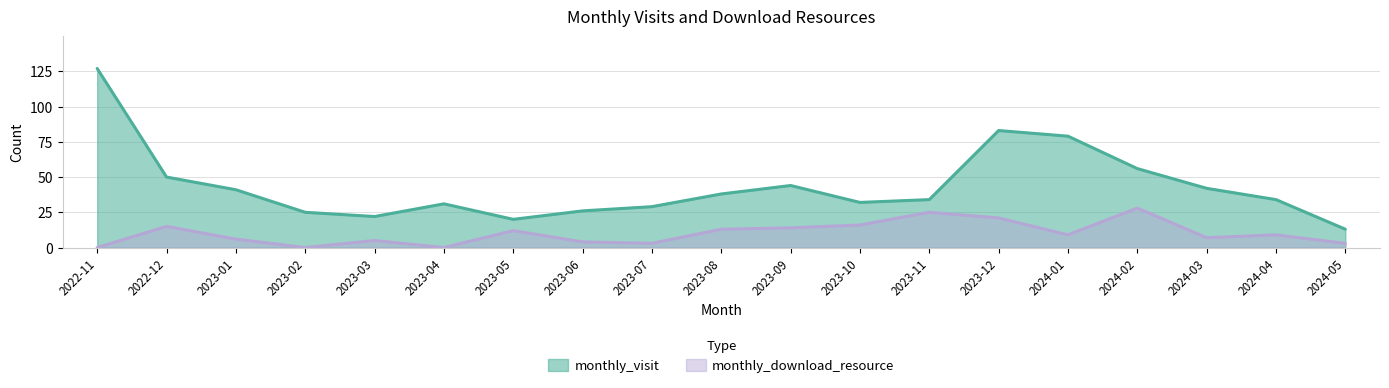

Reading right to left, list all the values displayed in this chart.

monthly_visit: 2024-05=13	2024-04=34	2024-03=42	2024-02=56	2024-01=79	2023-12=83	2023-11=34	2023-10=32	2023-09=44	2023-08=38	2023-07=29	2023-06=26	2023-05=20	2023-04=31	2023-03=22	2023-02=25	2023-01=41	2022-12=50	2022-11=127
monthly_download_resource: 2024-05=3	2024-04=9	2024-03=7	2024-02=28	2024-01=9	2023-12=21	2023-11=25	2023-10=16	2023-09=14	2023-08=13	2023-07=3	2023-06=4	2023-05=12	2023-04=0	2023-03=5	2023-02=0	2023-01=6	2022-12=15	2022-11=0